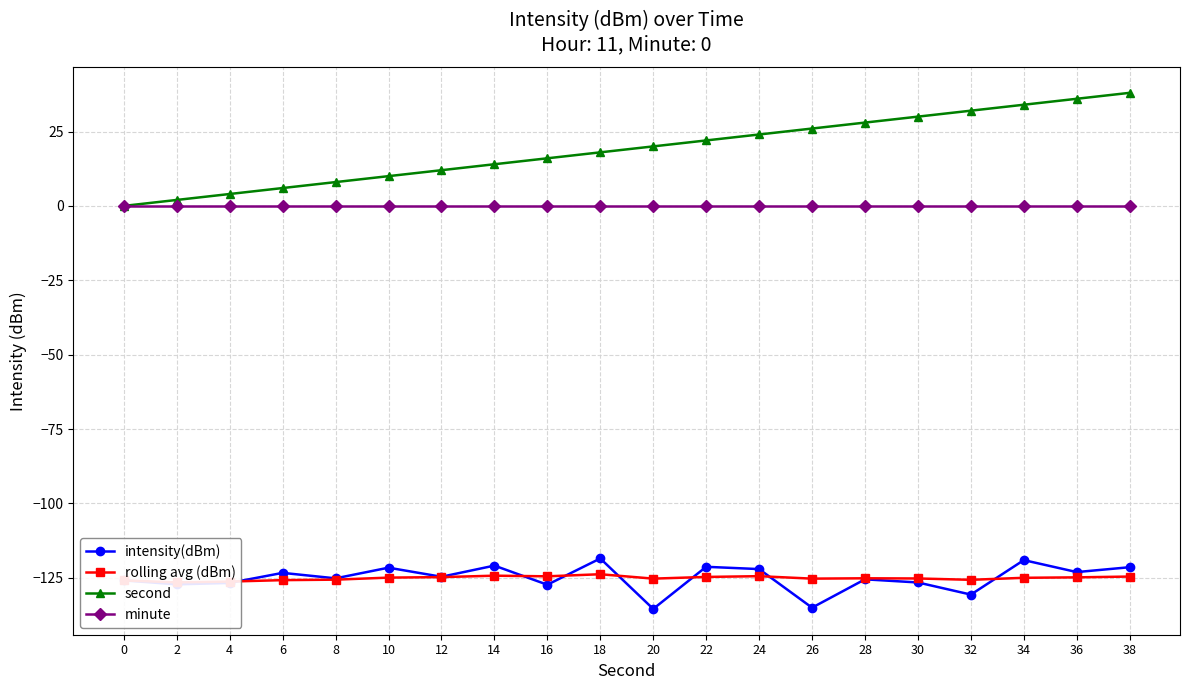

At which category does rolling avg (dBm) reach its first local peak?

14